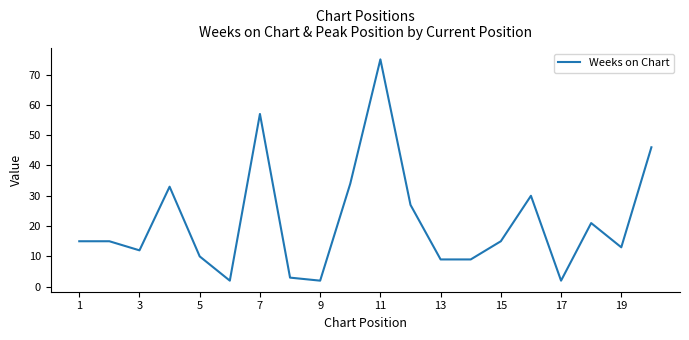

What is the greatest value displayed?

75